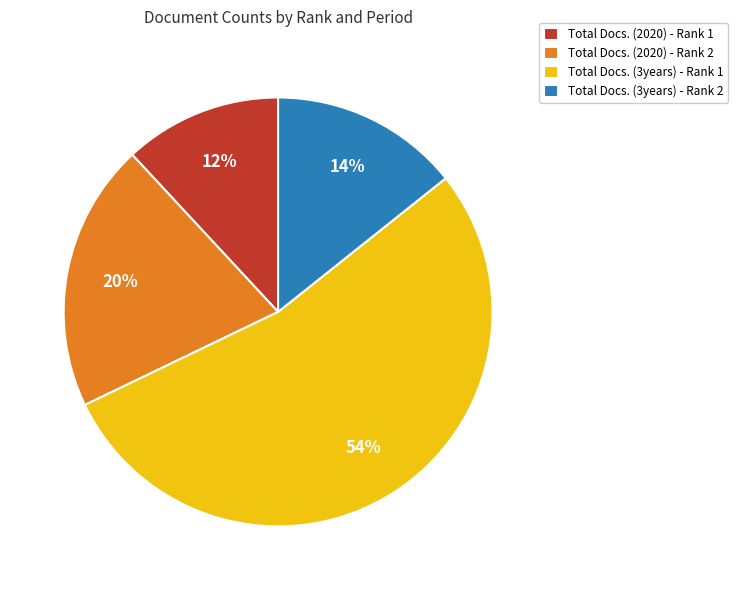

How many segments does this pie chart have?

4